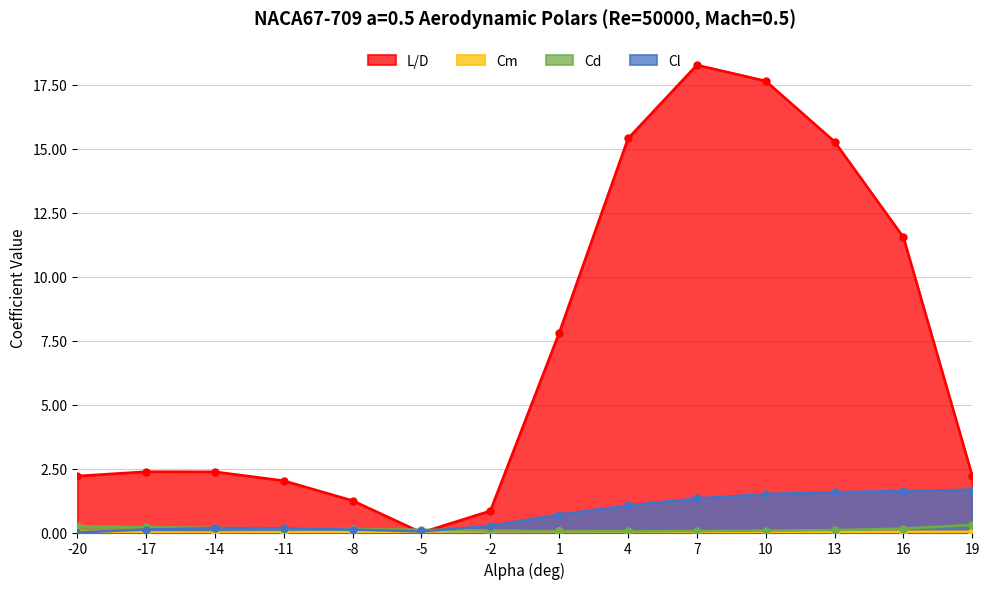

How many intersections are there between Cd and L_D?

2